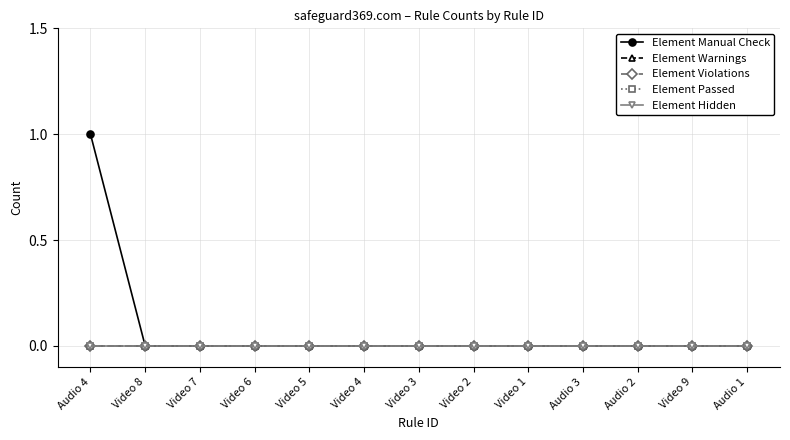

True or false: Element Hidden and Element Violations cross at least once.

False